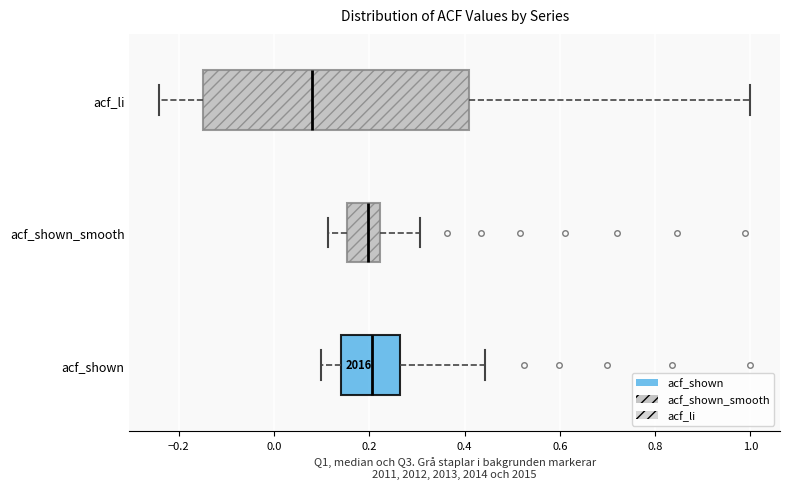

Where does the right whisker of the box for acf_shown_smooth end on the x-axis? The values are not printed on the chart, so give them approximately, as read against the axis.

0.30